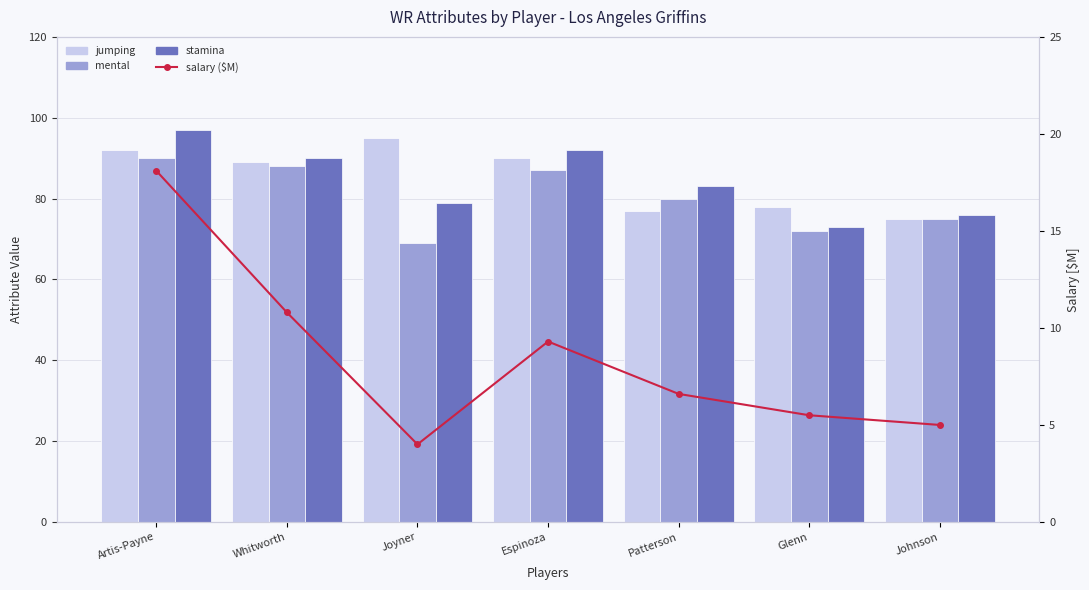

Where does the salary ($M) series first go above 6?

Artis-Payne